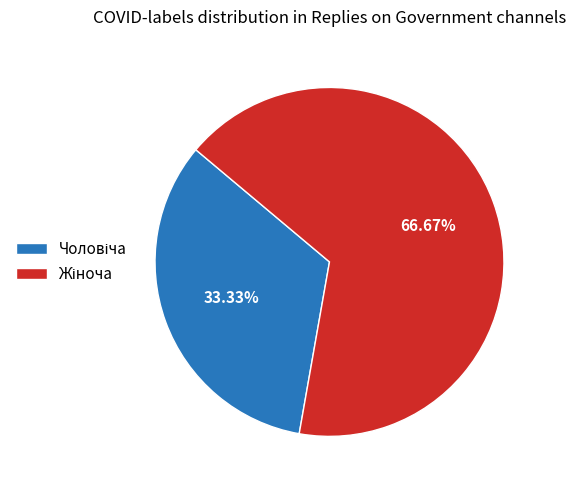

Is there a majority slice in this chart?

Yes